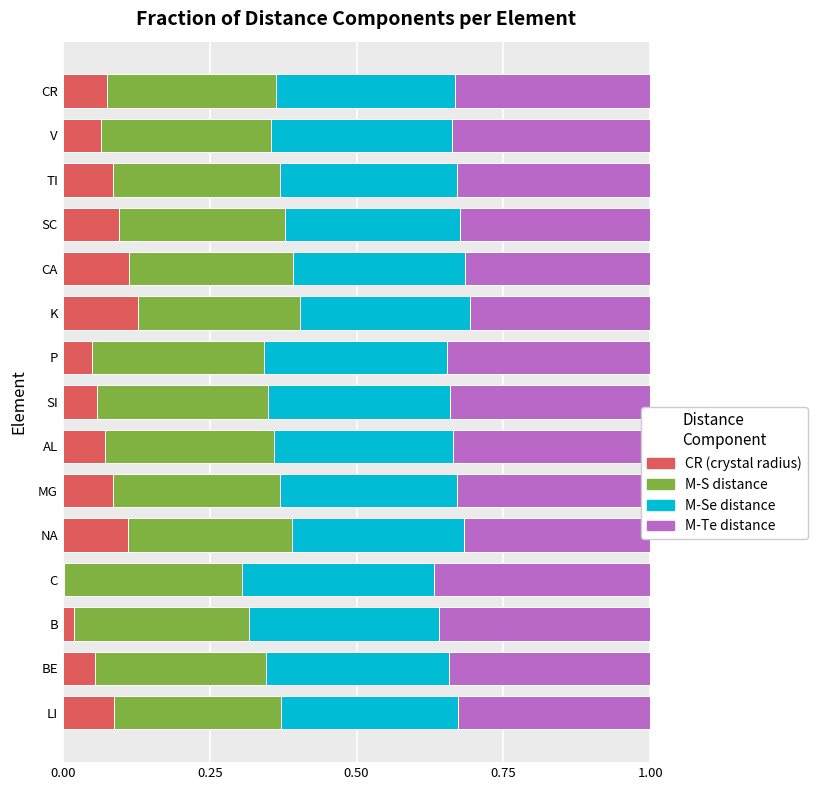

The CR (crystal radius) series shows 0.1 at NA. True or false?

True